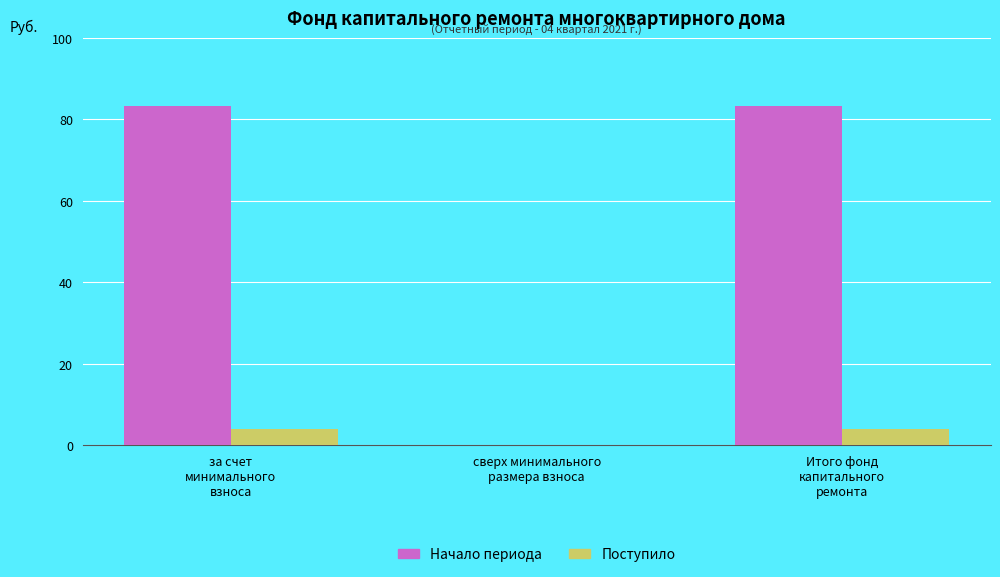

What is the highest value of the Поступило series?

4.1